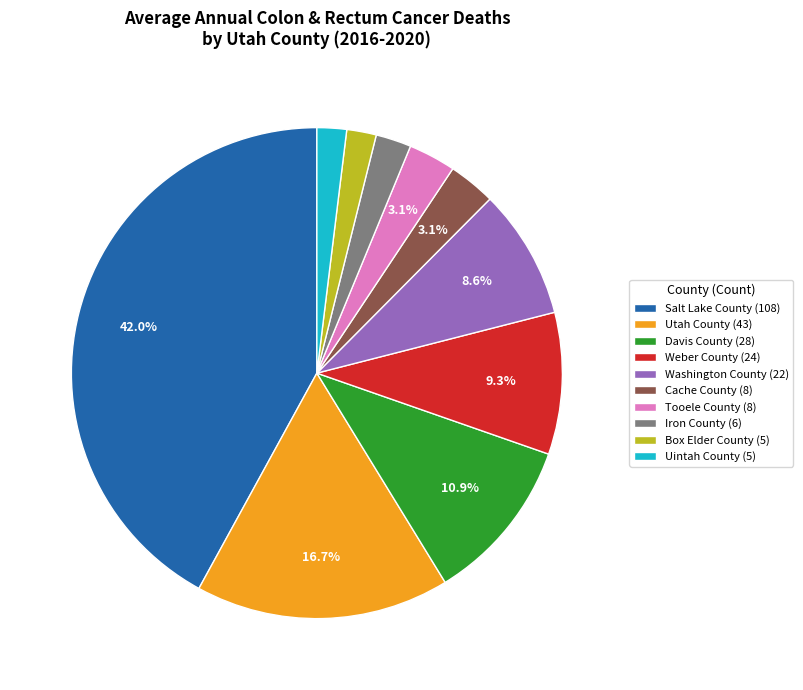

What portion of the pie excludes Cache County?

96.9%